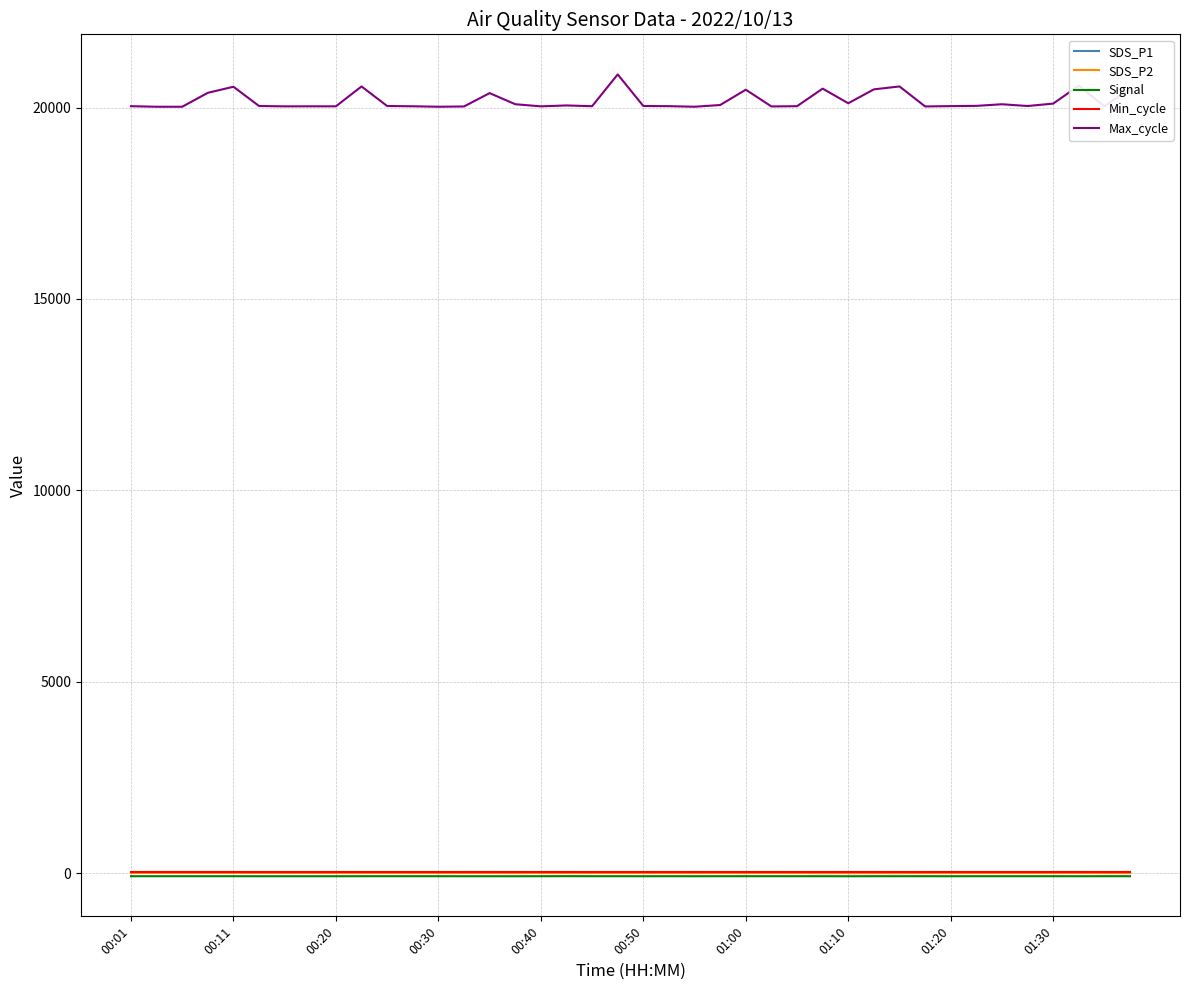

What is the minimum value shown in the chart?

-77.0